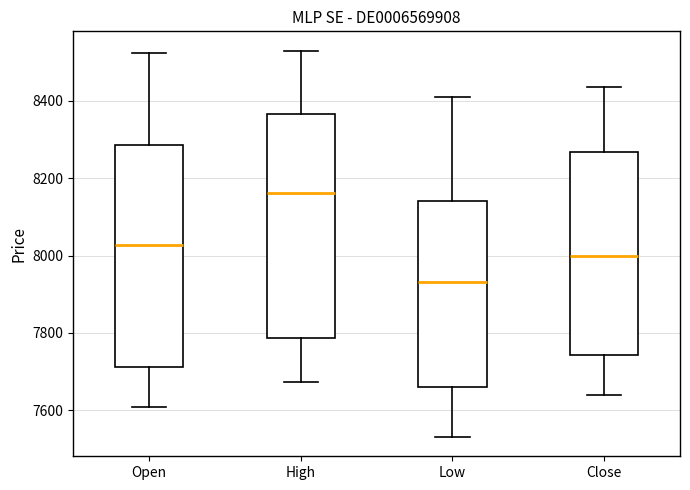

Reading left to right, read every box against the y-axis: the position of its median line, the range the box covers, and the ends of its whiskers. The values are not printed on the chart, so give them approximately, as read against the axis.

Open: median 8020, box 7720 to 8280, whiskers 7600 to 8520
High: median 8160, box 7780 to 8360, whiskers 7680 to 8540
Low: median 7940, box 7660 to 8140, whiskers 7540 to 8420
Close: median 8000, box 7740 to 8260, whiskers 7640 to 8440